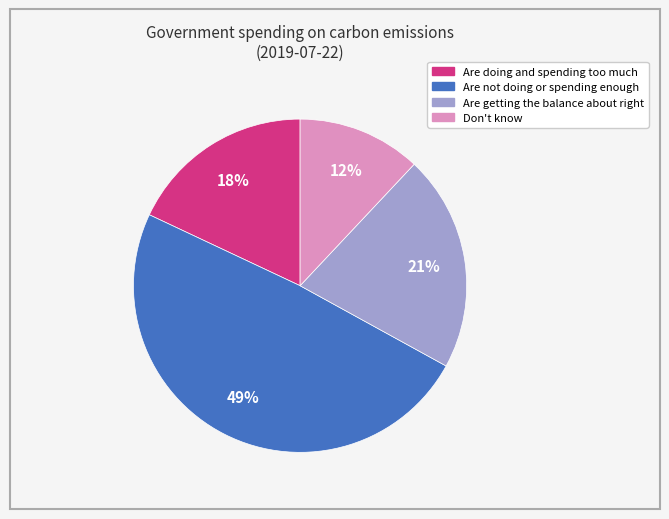

True or false: Are doing and spending too much accounts for 28% of the total.

False